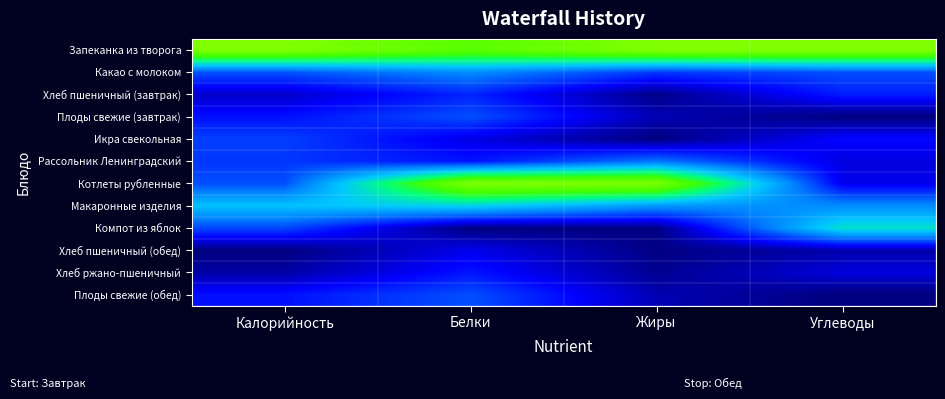

Reading right to left, extract all data points from this chart.

Запеканка из творога: Углеводы=1.0	Жиры=1.0	Белки=0.9	Калорийность=1.0
Какао с молоком: Углеводы=0.3	Жиры=0.2	Белки=0.4	Калорийность=0.3
Хлеб пшеничный (завтрак): Углеводы=0.2	Жиры=0.0	Белки=0.2	Калорийность=0.1
Плоды свежие (завтрак): Углеводы=0.0	Жиры=0.1	Белки=0.3	Калорийность=0.2
Икра свекольная: Углеводы=0.2	Жиры=0.0	Белки=0.1	Калорийность=0.2
Рассольник Ленинградский: Углеводы=0.1	Жиры=0.3	Белки=0.2	Калорийность=0.2
Котлеты рубленные: Углеводы=0.1	Жиры=1.0	Белки=1.0	Калорийность=0.3
Макаронные изделия: Углеводы=0.4	Жиры=0.4	Белки=0.5	Калорийность=0.5
Компот из яблок: Углеводы=0.6	Жиры=0.0	Белки=0.0	Калорийность=0.3
Хлеб пшеничный (обед): Углеводы=0.1	Жиры=0.0	Белки=0.1	Калорийность=0.0
Хлеб ржано-пшеничный: Углеводы=0.1	Жиры=0.0	Белки=0.2	Калорийность=0.0
Плоды свежие (обед): Углеводы=0.0	Жиры=0.1	Белки=0.3	Калорийность=0.2